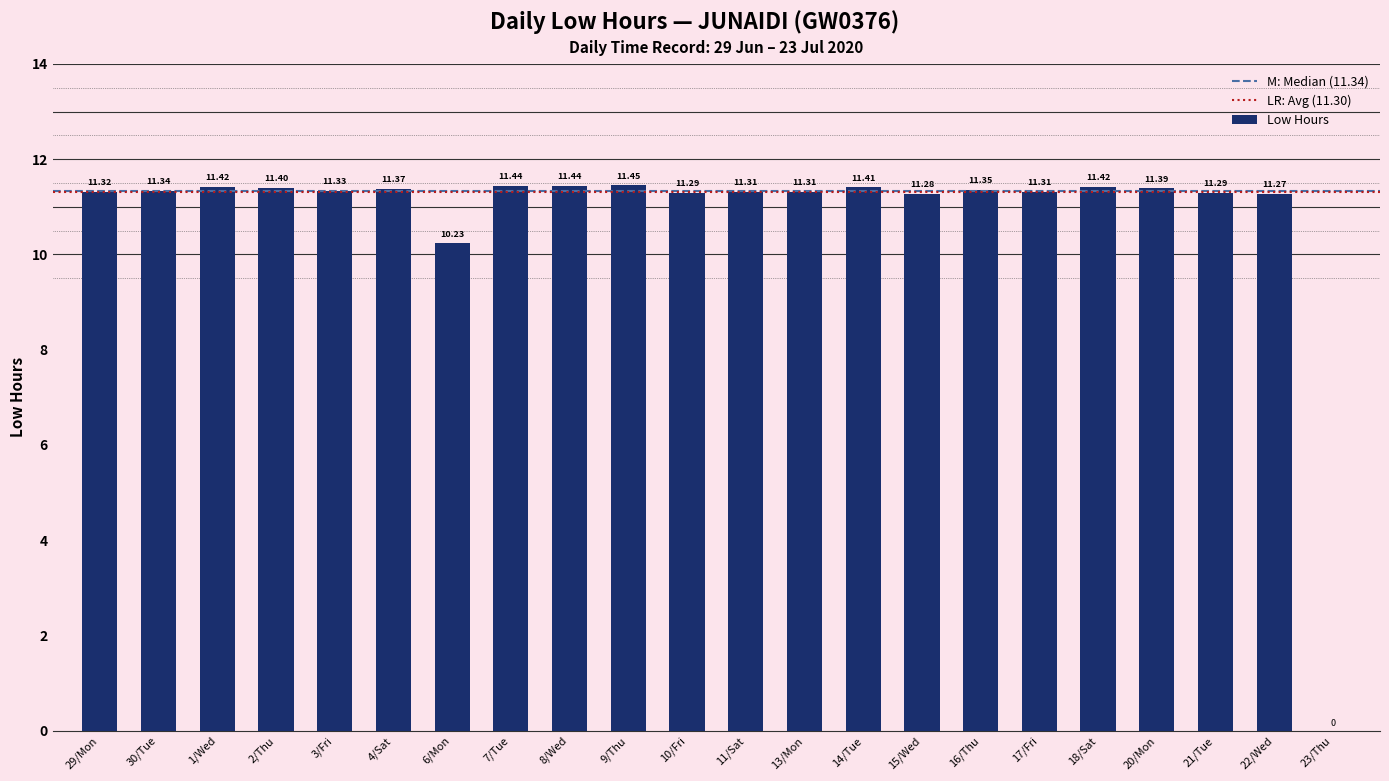

What is the sum of the values at 23/Thu and 3/Fri?

11.3